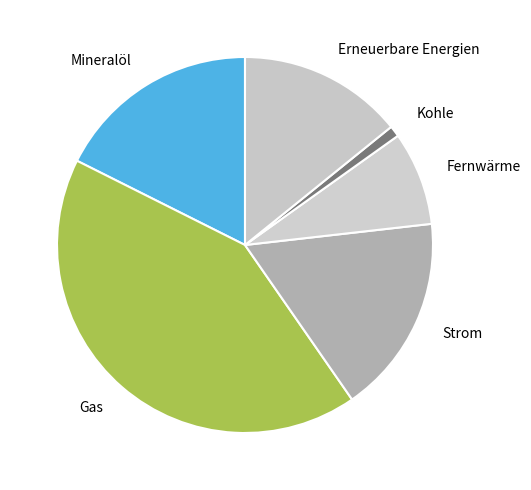

Is there any slice that represents more than half of the pie?

No